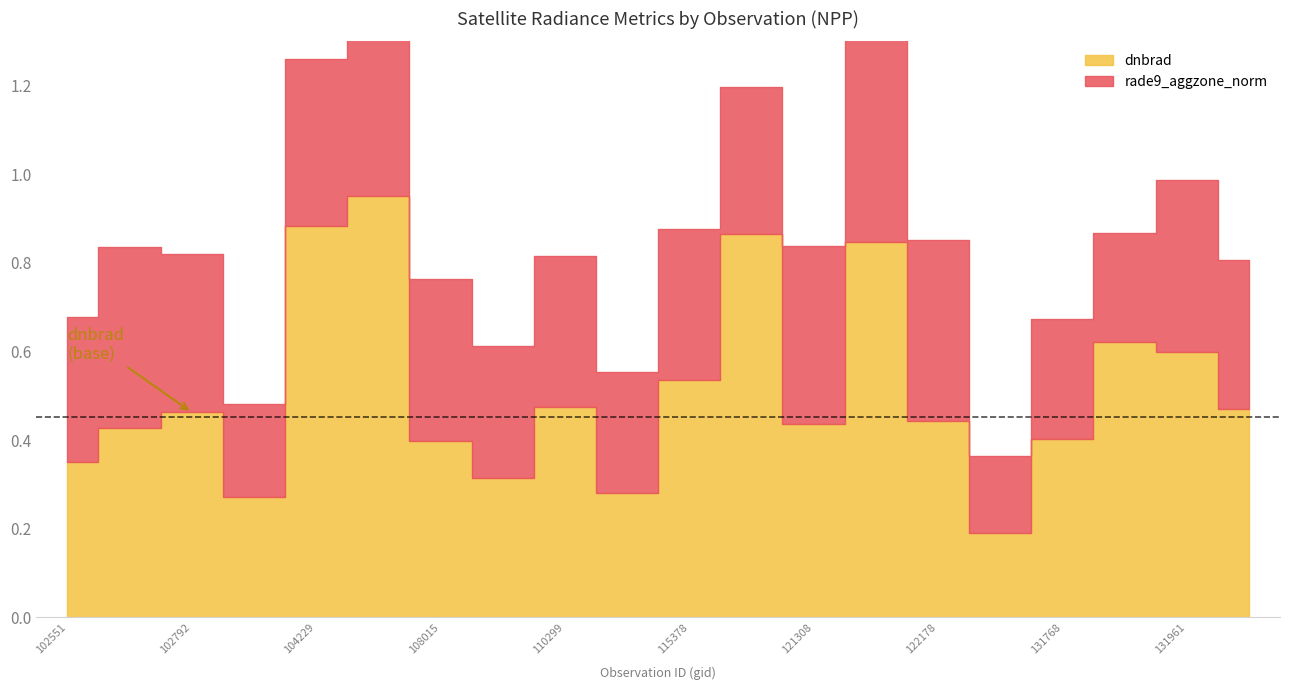

What is the maximum value for rade9_aggzone_norm?

0.6